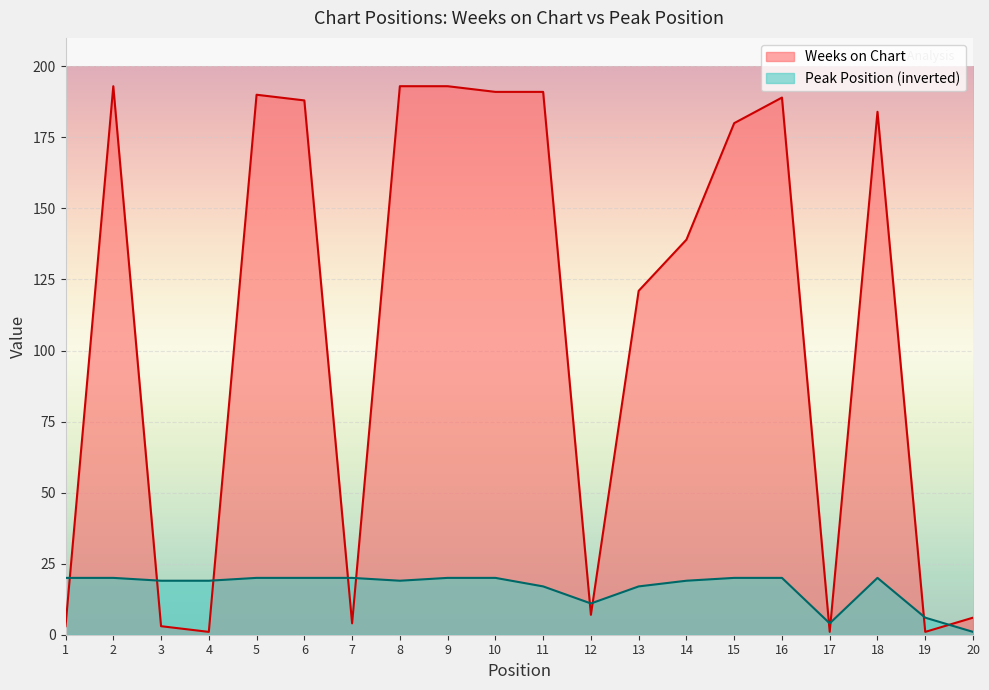

How many lines are shown in the chart?

2